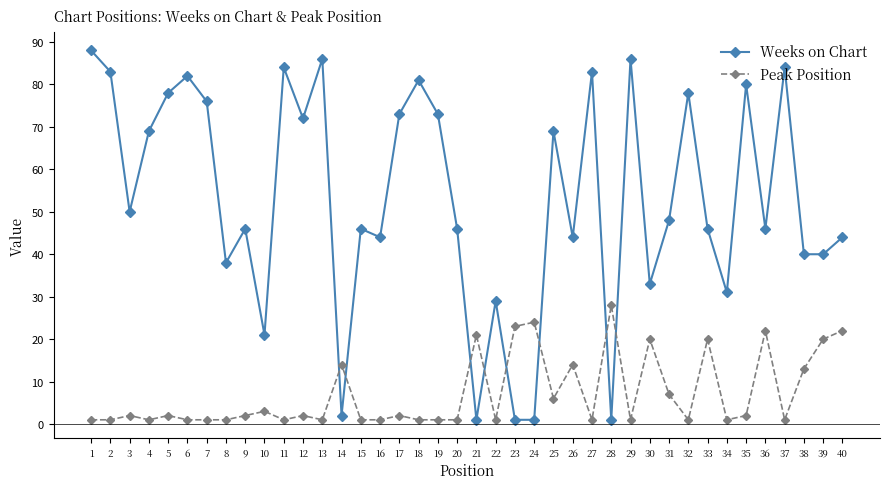

True or false: Weeks on Chart and Peak Position intersect in this chart.

True